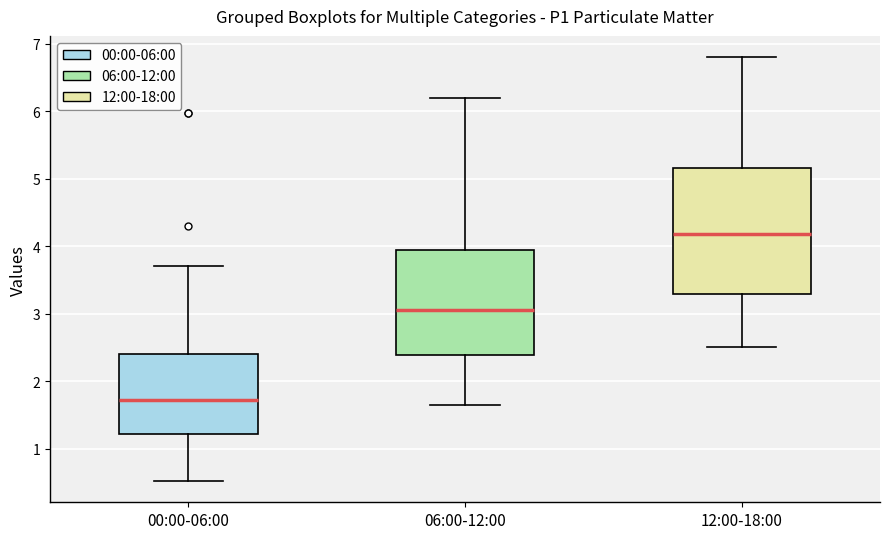

Which box has the lowest median line?

00:00-06:00